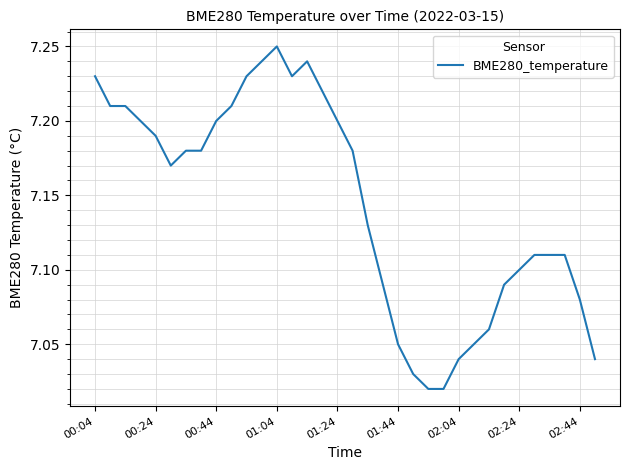

What is the value of the 31st point from the left?

7.1